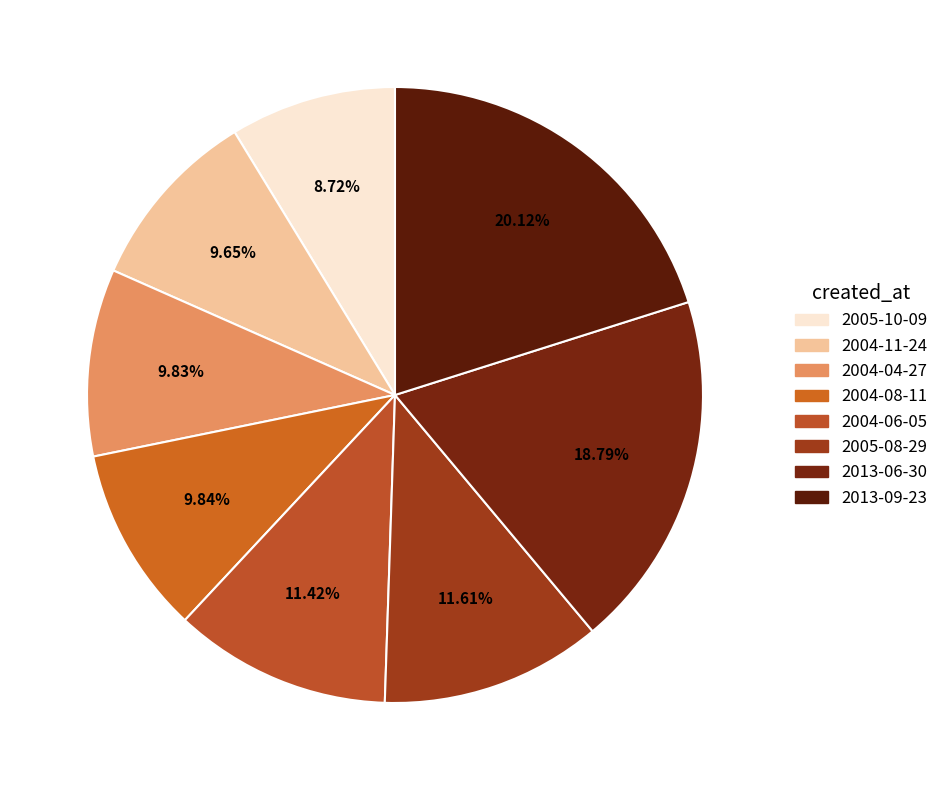

How many segments does this pie chart have?

8